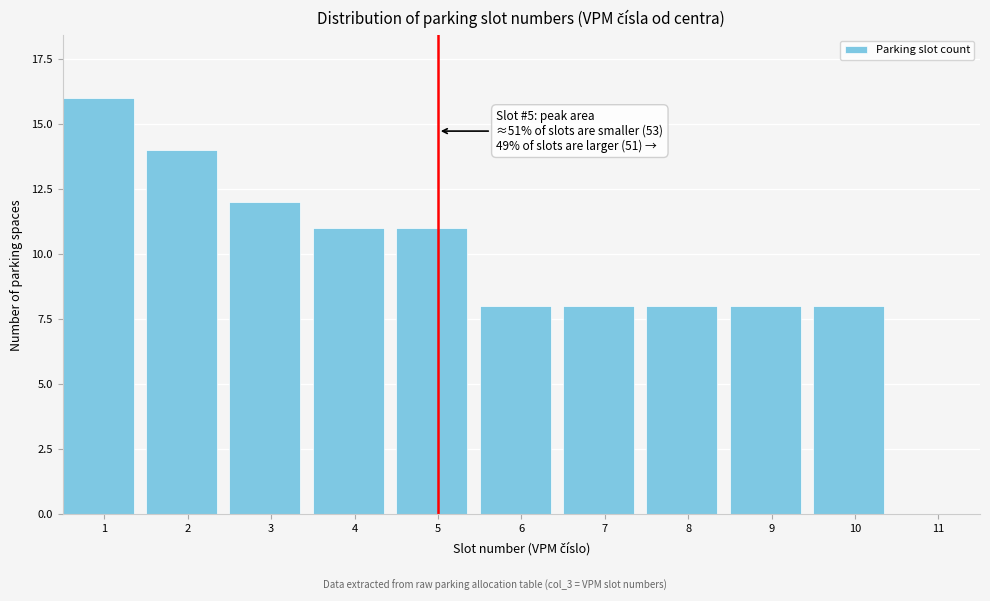

Reading left to right, list all the values displayed in this chart.

1=16	2=14	3=12	4=11	5=11	6=8	7=8	8=8	9=8	10=8	11=0